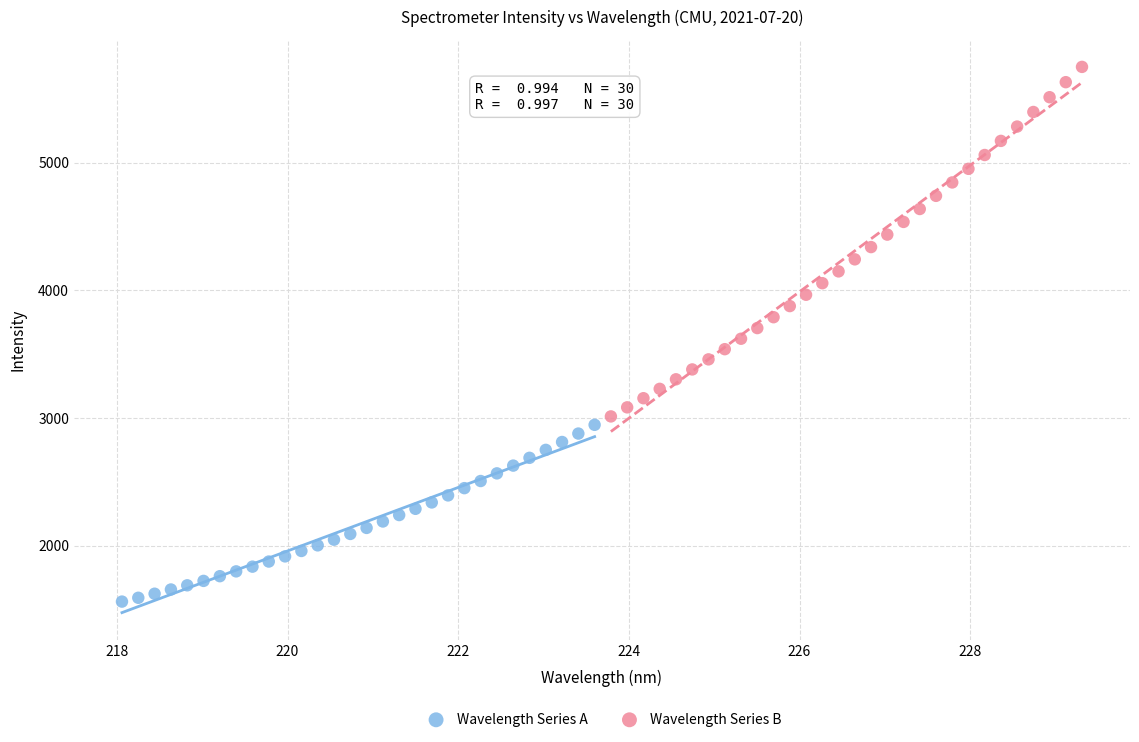

Which series has the widest spread of Y values?

Wavelength Series B